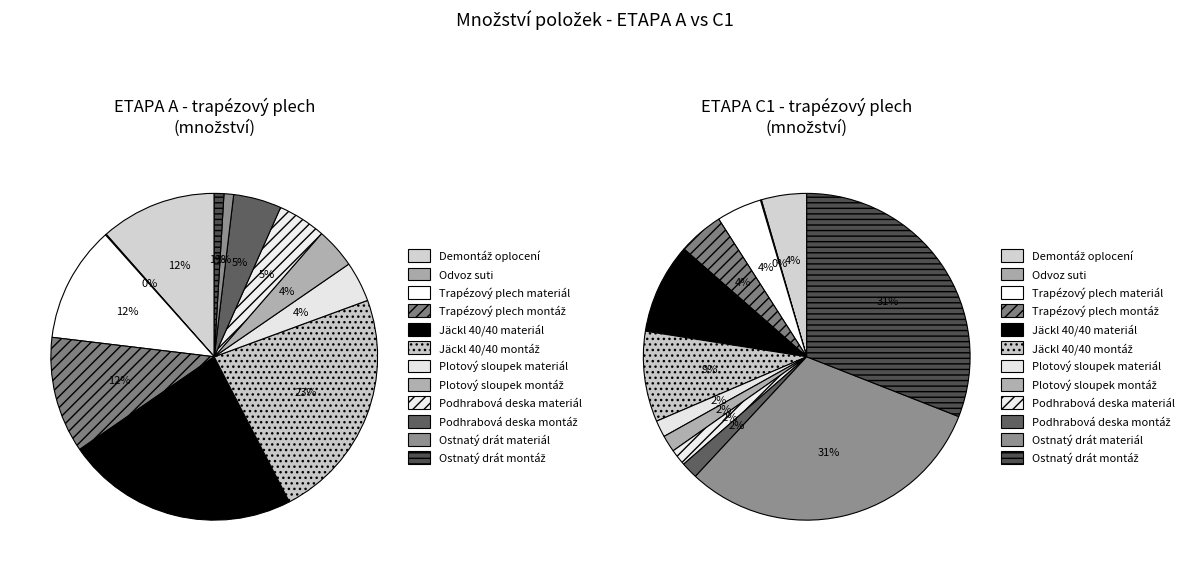

Rank the series at Trapézový plech materiál from highest to lowest value.

ETAPA A - množství, ETAPA C1 - množství